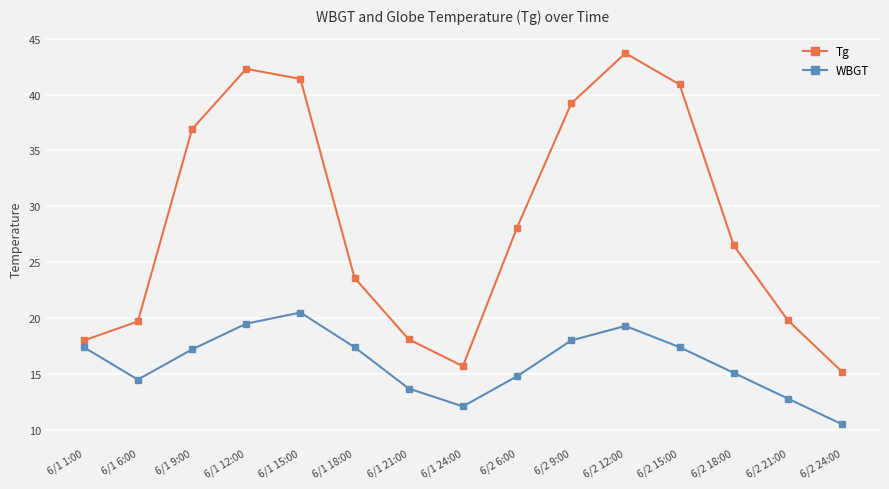

Is the value of WBGT at 6/2 15:00 greater than the value of Tg at 6/2 18:00?

No